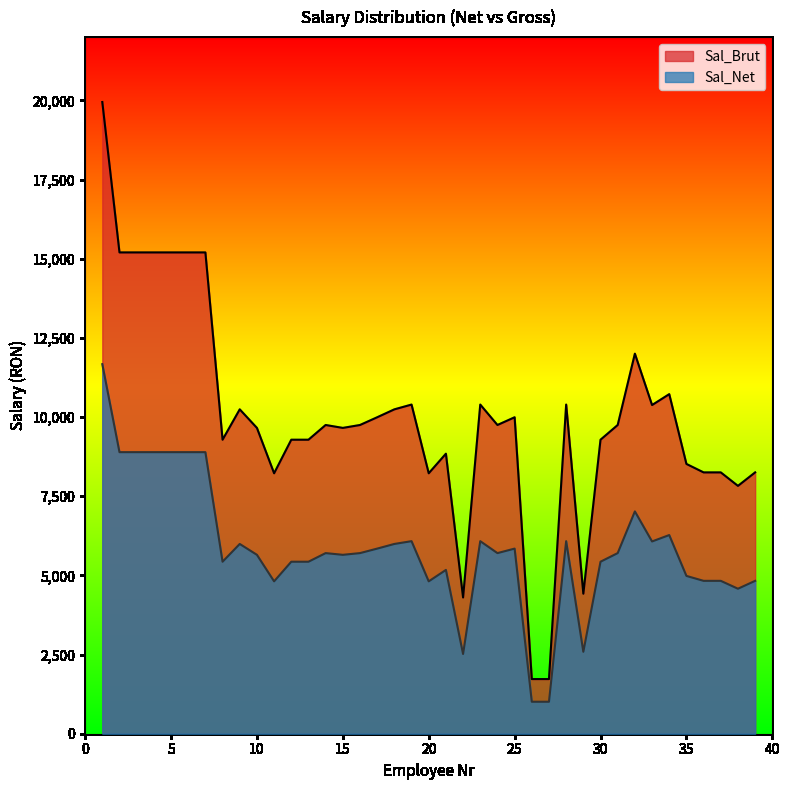

Rank the series by their average value, from lowest to highest.

Sal_Net, Sal_Brut